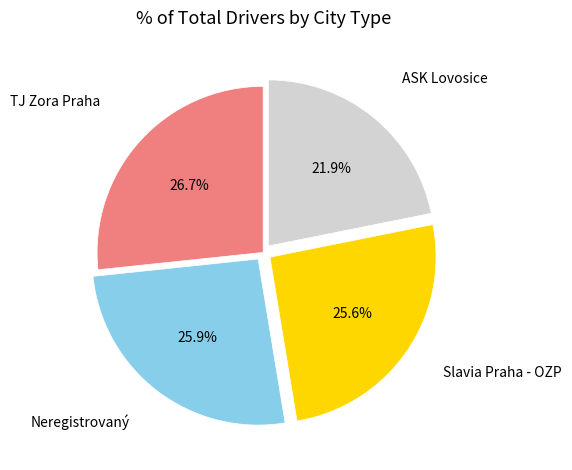

Is there any slice that represents more than half of the pie?

No